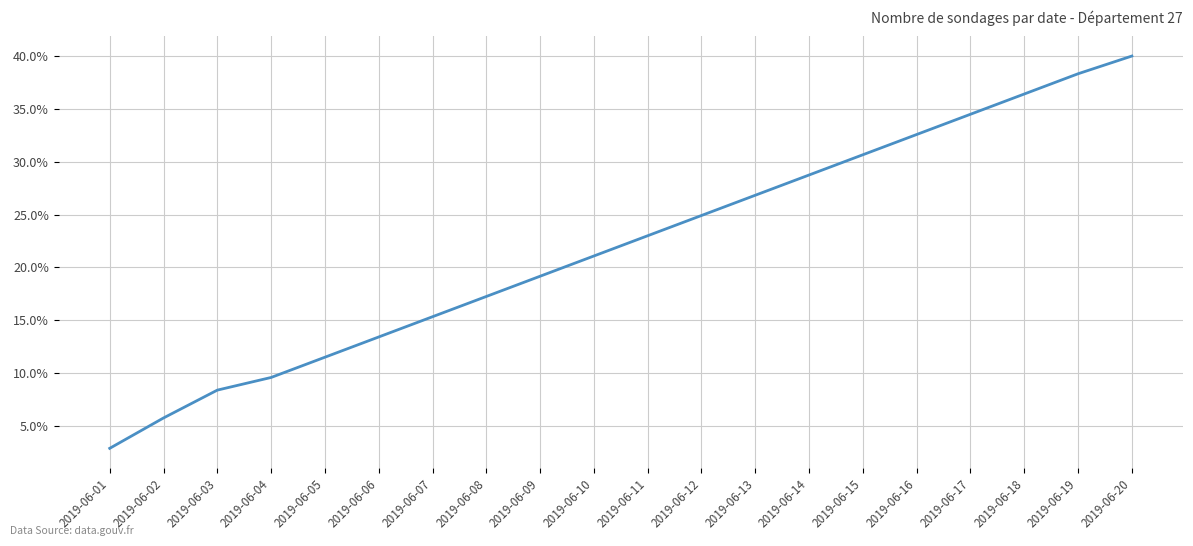

Which category has the highest value across all series?

2019-06-20